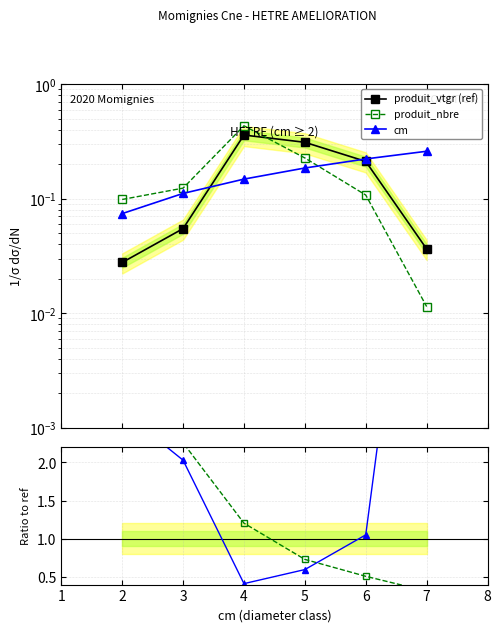

What is the value of the cm point at the 5th from the left?

1.1